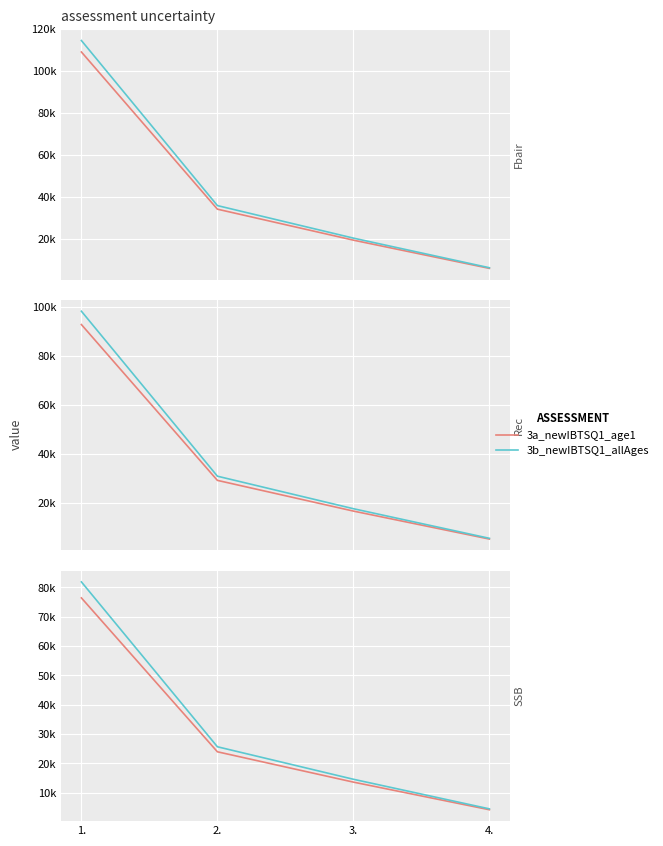

True or false: 3a_newIBTSQ1_age1 and 3b_newIBTSQ1_allAges cross at least once.

False